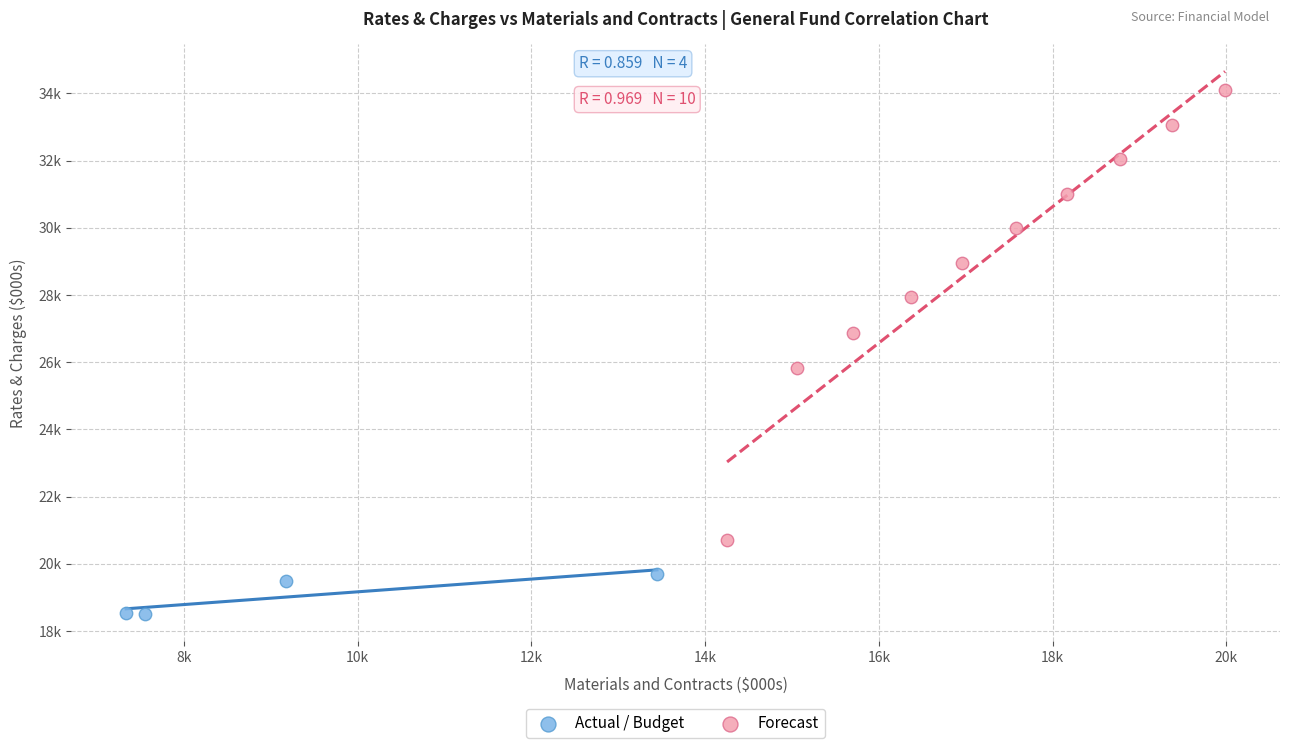

Which series contains the highest Y value?

Forecast